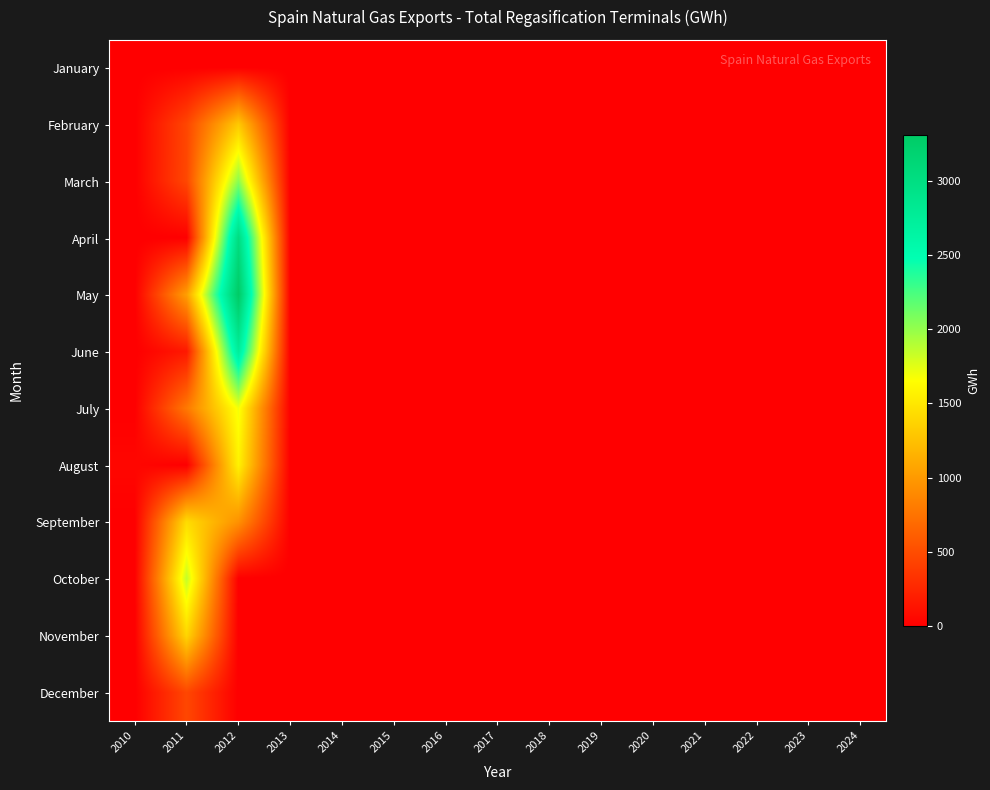

Reading right to left, what are all the values shown in this chart?

January: 2024=0.2	2023=0.2	2022=0.2	2021=0.2	2020=0.2	2019=0.2	2018=0.2	2017=0.3	2016=0.3	2015=0.3	2014=0.2	2013=0.3	2012=0.5	2011=0.4	2010=0.0
February: 2024=0.0	2023=0.0	2022=0.0	2021=0.0	2020=0.0	2019=0.0	2018=0.0	2017=0.0	2016=0.0	2015=0.0	2014=0.0	2013=0.0	2012=1305.8	2011=460.3	2010=0.0
March: 2024=0.0	2023=0.0	2022=0.0	2021=0.0	2020=0.0	2019=0.0	2018=0.0	2017=0.0	2016=0.0	2015=0.0	2014=0.0	2013=0.0	2012=2032.2	2011=469.7	2010=0.0
April: 2024=0.0	2023=0.0	2022=0.0	2021=0.0	2020=0.0	2019=0.0	2018=0.0	2017=0.0	2016=0.0	2015=0.0	2014=0.0	2013=0.0	2012=3017.0	2011=5.5	2010=0.0
May: 2024=0.0	2023=0.0	2022=0.0	2021=0.0	2020=0.0	2019=0.0	2018=0.0	2017=0.0	2016=0.0	2015=0.0	2014=0.0	2013=0.0	2012=3308.0	2011=1033.6	2010=0.0
June: 2024=0.0	2023=0.0	2022=0.0	2021=0.0	2020=0.0	2019=0.0	2018=0.0	2017=0.0	2016=0.0	2015=0.0	2014=0.0	2013=0.0	2012=2748.2	2011=166.8	2010=0.2
July: 2024=0.0	2023=0.0	2022=0.0	2021=0.0	2020=0.0	2019=0.0	2018=0.0	2017=0.0	2016=0.0	2015=0.0	2014=0.0	2013=0.0	2012=1695.8	2011=787.9	2010=0.6
August: 2024=0.0	2023=0.0	2022=0.0	2021=0.0	2020=0.0	2019=0.0	2018=0.0	2017=0.0	2016=0.0	2015=0.0	2014=0.0	2013=0.0	2012=1576.1	2011=0.5	2010=49.8
September: 2024=0.0	2023=0.0	2022=0.0	2021=0.0	2020=0.0	2019=0.0	2018=0.0	2017=0.0	2016=0.0	2015=0.0	2014=0.0	2013=0.0	2012=944.6	2011=1434.0	2010=0.4
October: 2024=0.0	2023=0.0	2022=0.0	2021=0.0	2020=0.0	2019=0.0	2018=0.0	2017=0.0	2016=0.0	2015=0.0	2014=0.0	2013=0.0	2012=0.0	2011=1847.5	2010=0.2
November: 2024=0.0	2023=0.0	2022=0.0	2021=0.0	2020=0.0	2019=0.0	2018=0.0	2017=0.0	2016=0.0	2015=0.0	2014=0.0	2013=0.0	2012=0.0	2011=1388.2	2010=0.4
December: 2024=0.0	2023=0.0	2022=0.0	2021=0.0	2020=0.0	2019=0.0	2018=0.0	2017=0.0	2016=0.0	2015=0.0	2014=0.0	2013=0.0	2012=0.0	2011=465.1	2010=0.4